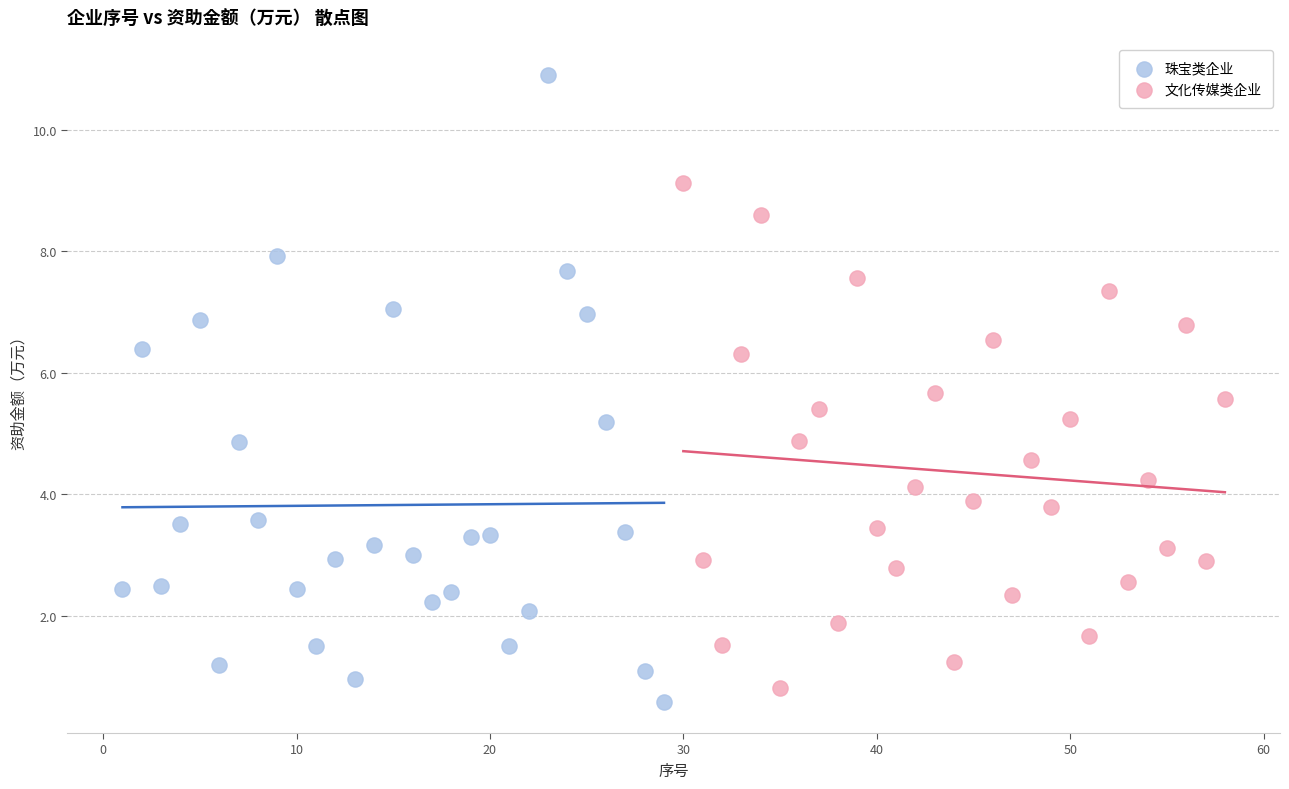

Which series contains the highest Y value?

珠宝类企业